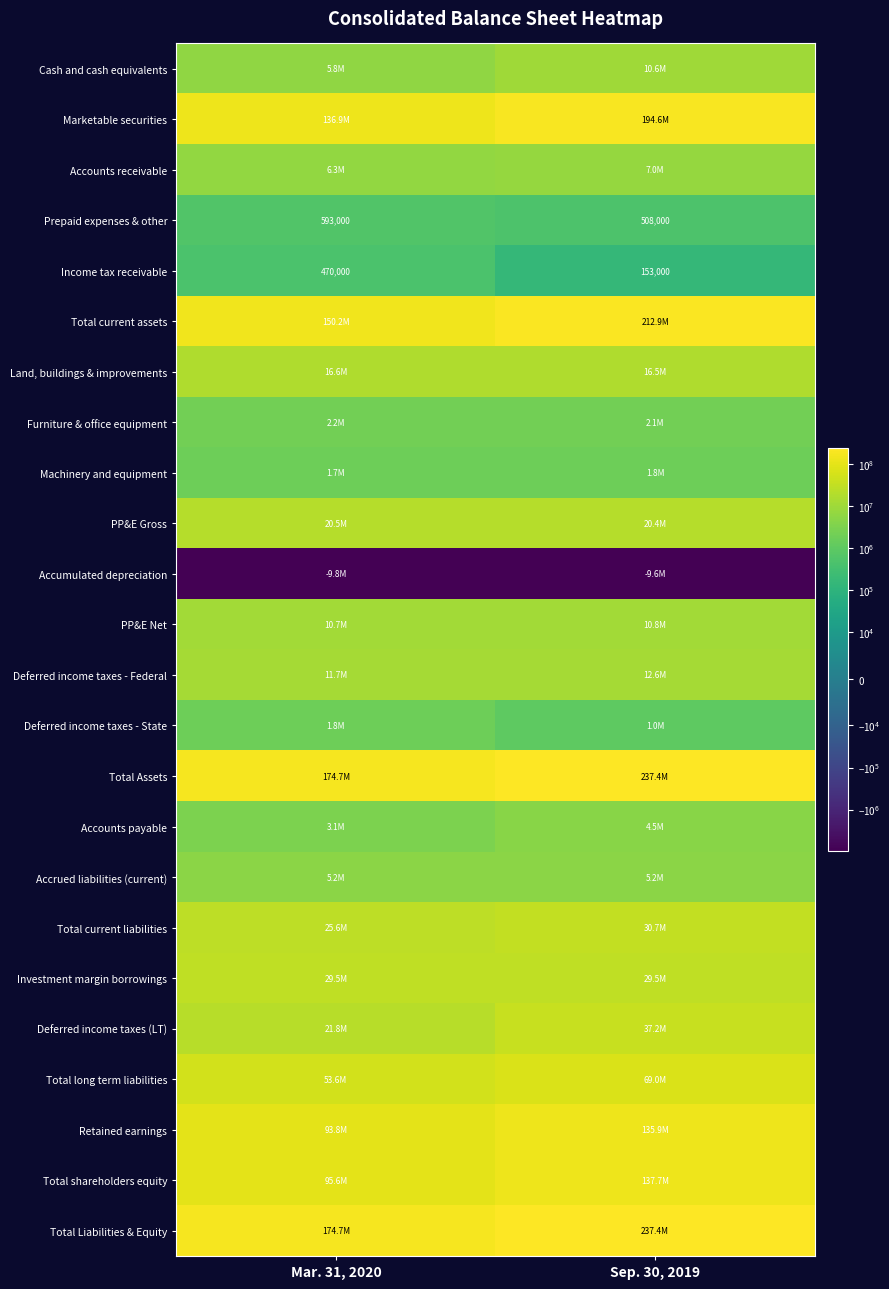

Is the value of Machinery and equipment at Sep. 30, 2019 greater than the value of Total Assets at Sep. 30, 2019?

No